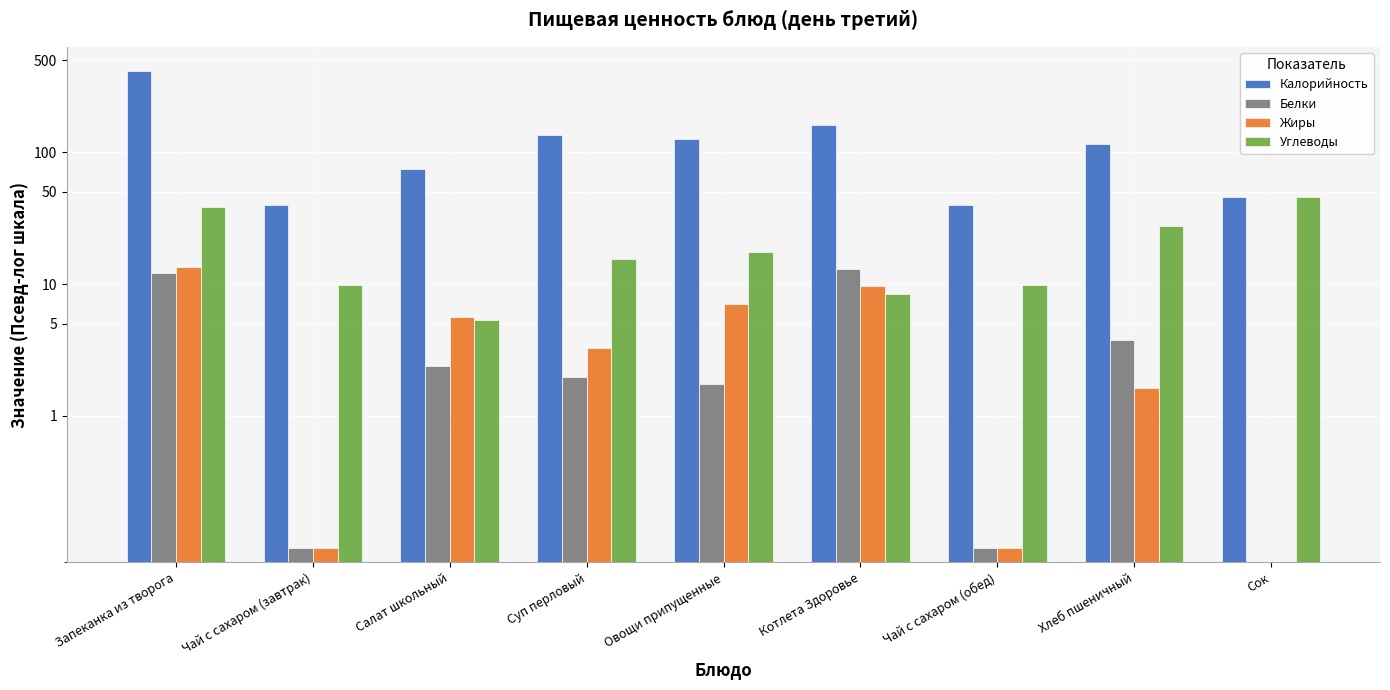

Between Чай с сахаром (обед) and Хлеб пшеничный, which series saw the biggest shift?

Калорийность